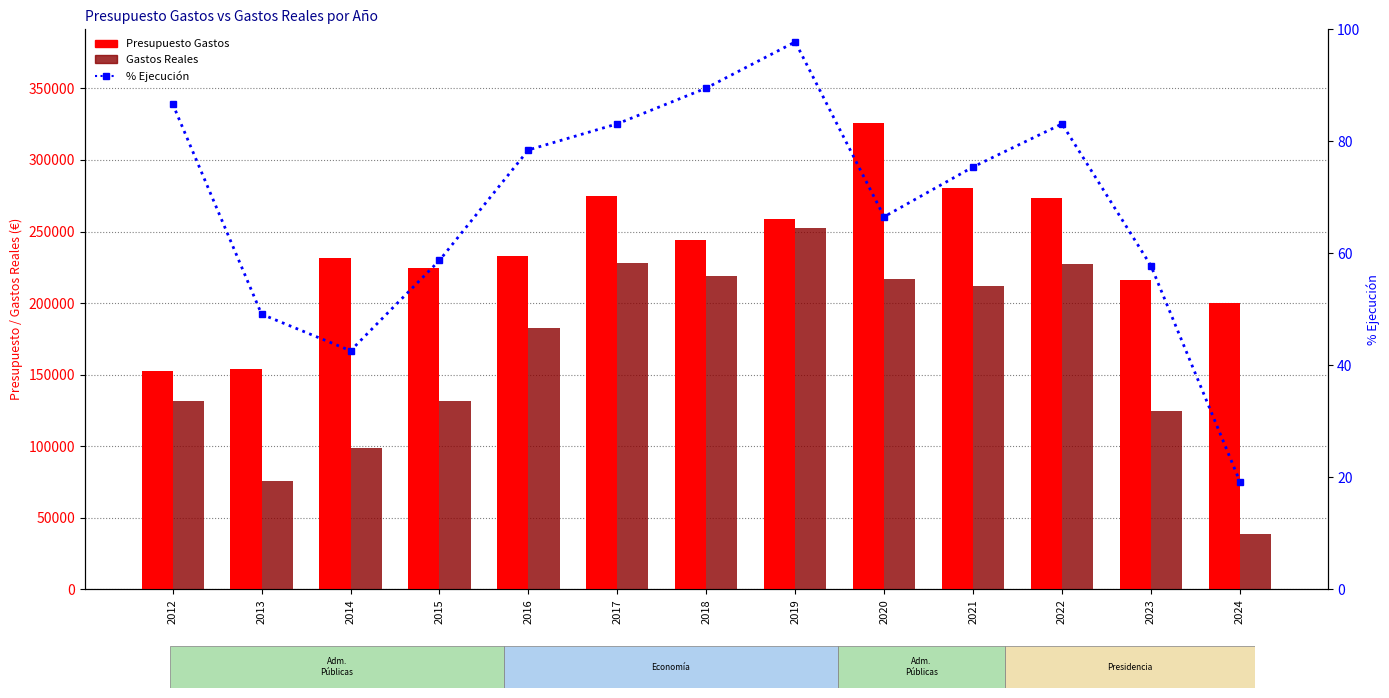

Rank the series at 2015 from highest to lowest value.

Presupuesto Gastos, Gastos Reales, % Ejecución